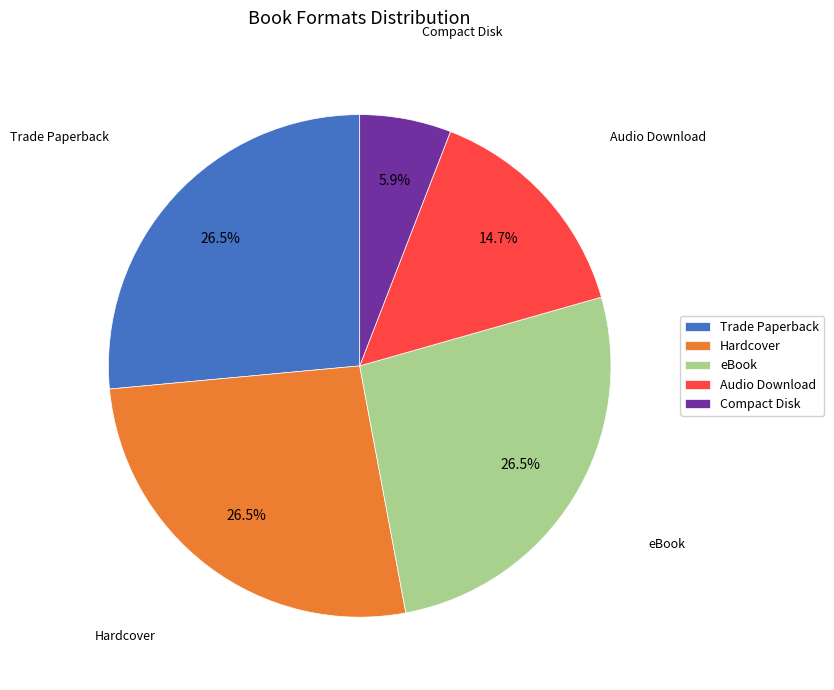

Is there any slice that represents more than half of the pie?

No